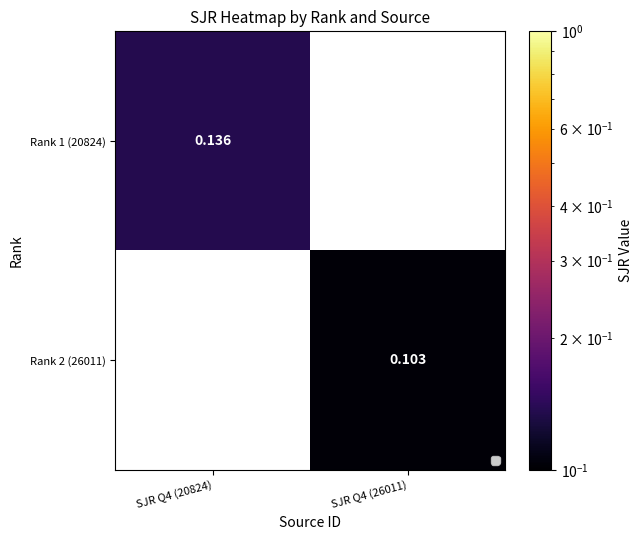

Is the value of Rank 1 (20824) at SJR Q4 (20824) greater than the value of Rank 2 (26011) at SJR Q4 (26011)?

Yes